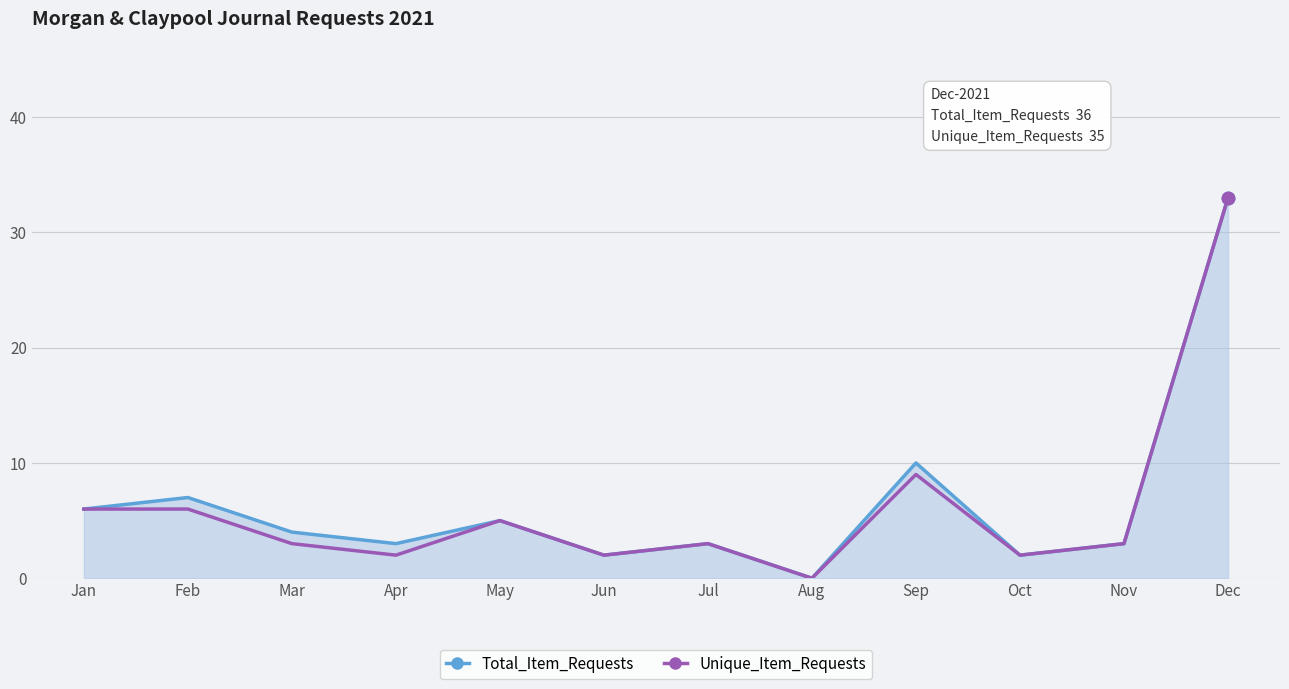

True or false: Unique_Item_Requests has more than 2 interior local peaks.

True